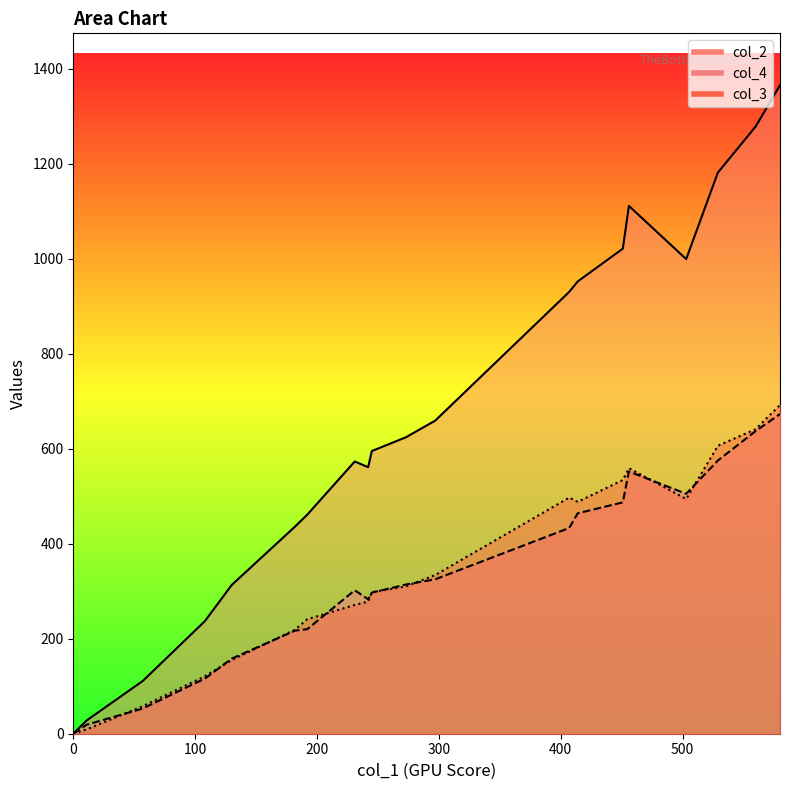

How many lines are shown in the chart?

3